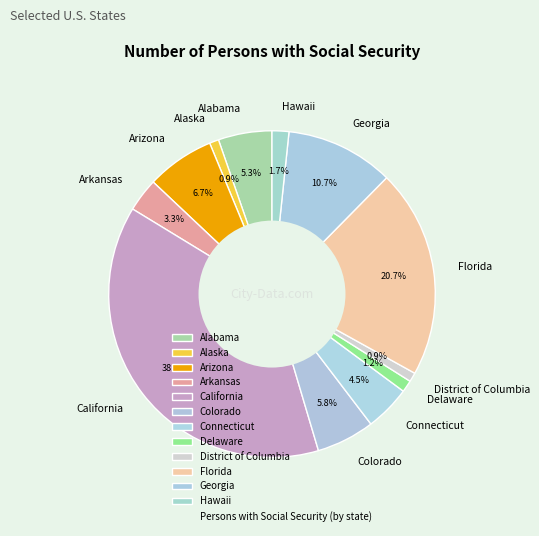

To the nearest percent, what percentage of the pie is Delaware?

1%